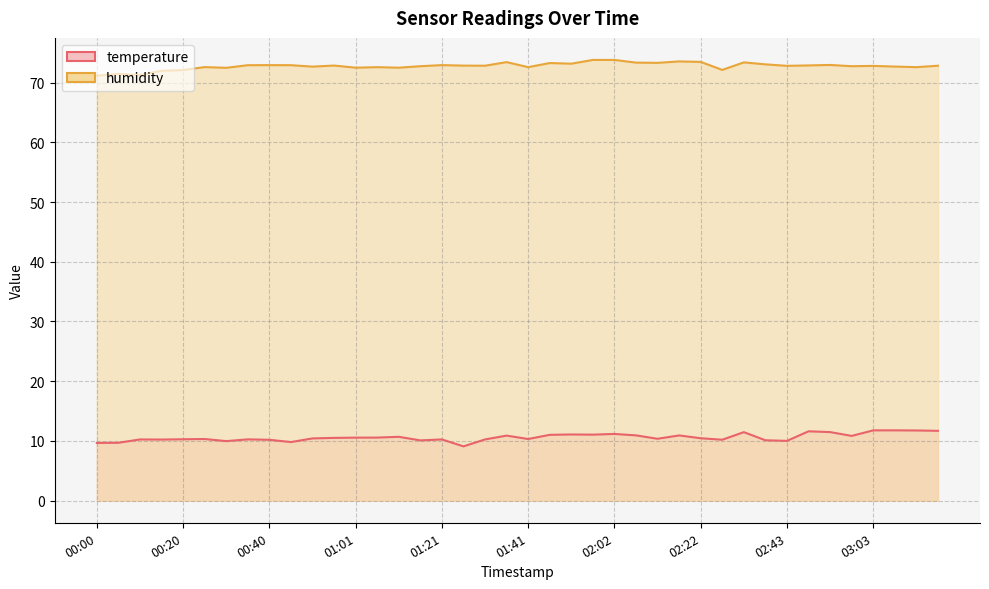

True or false: humidity and temperature intersect in this chart.

False